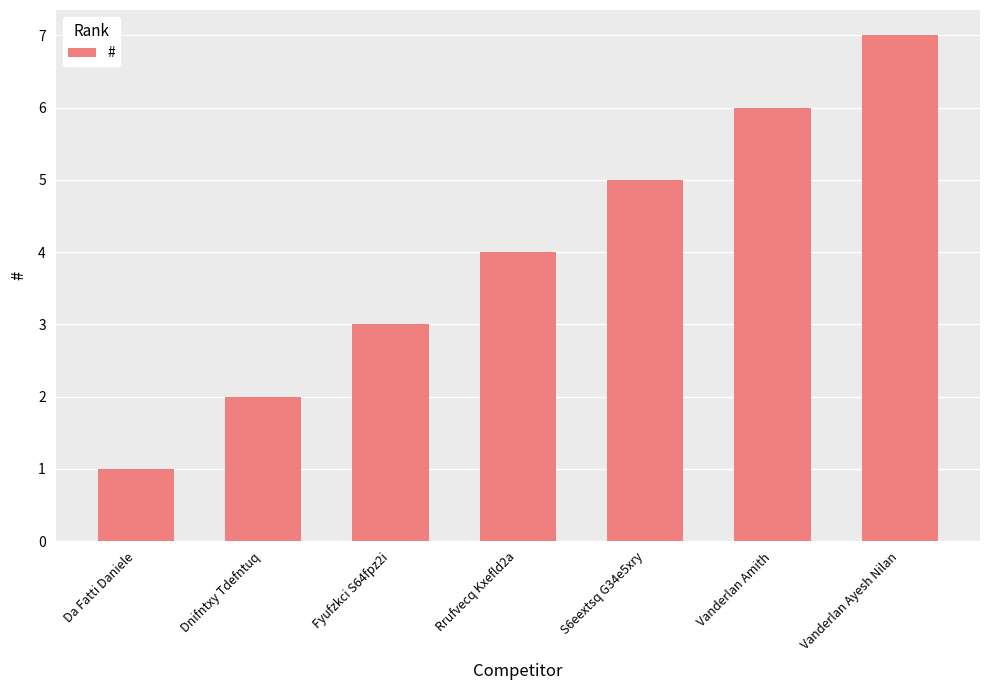

What is the difference between the maximum and minimum values?

6